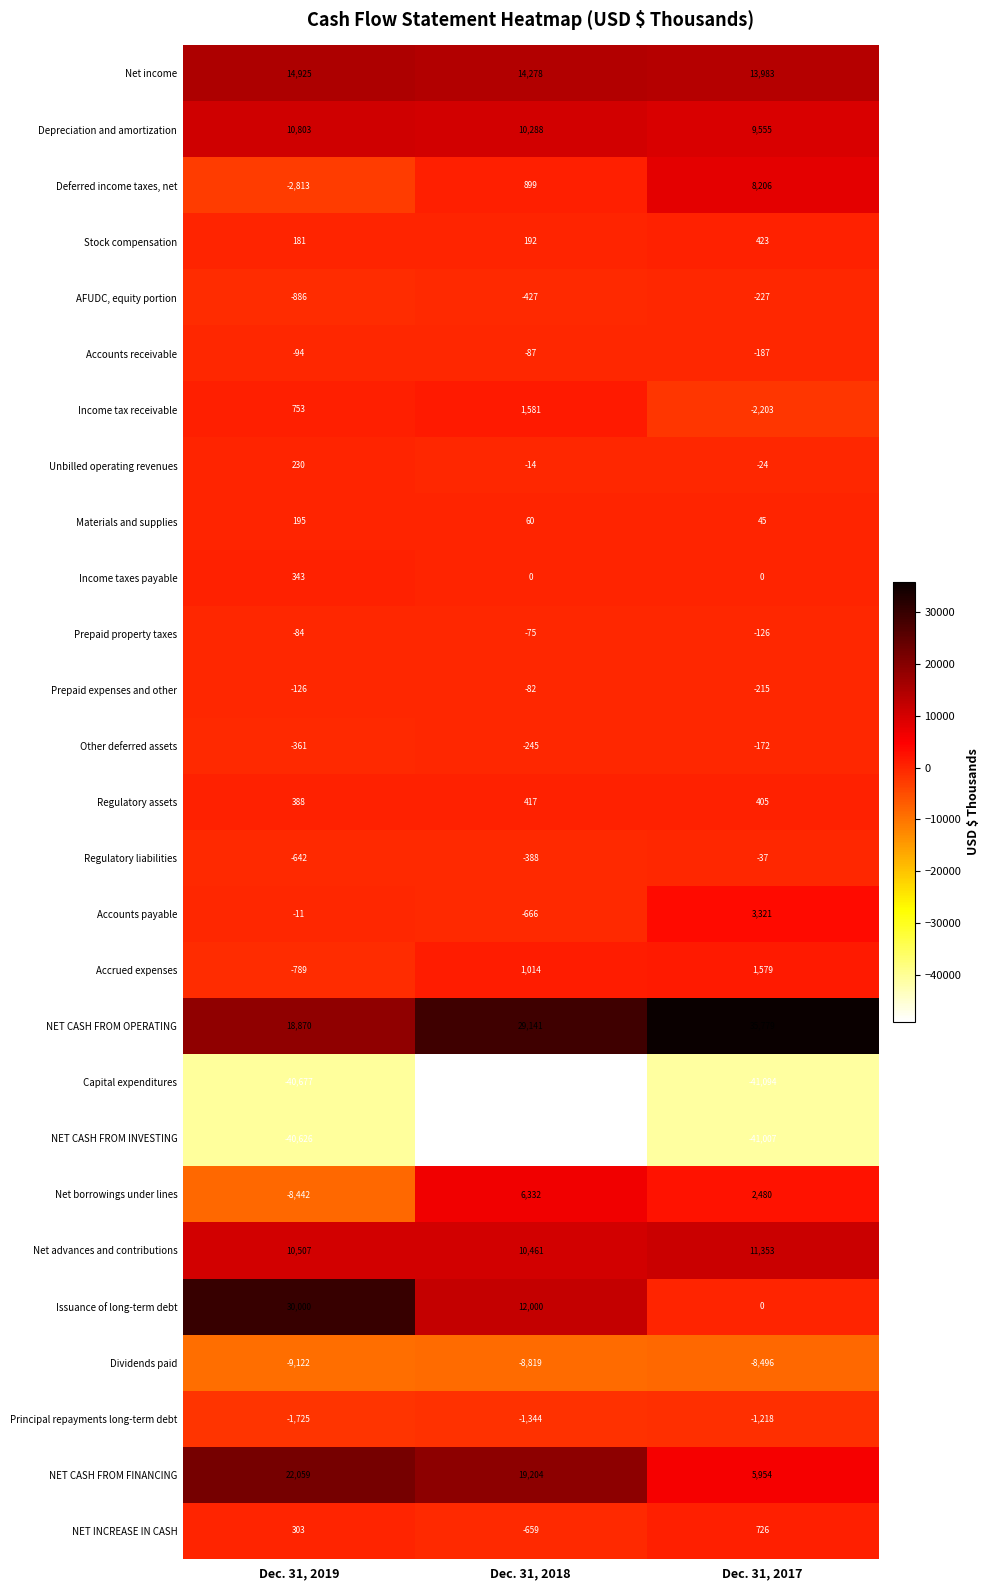

What is the spread (max minus min) of values at Dec. 31, 2017?

76873